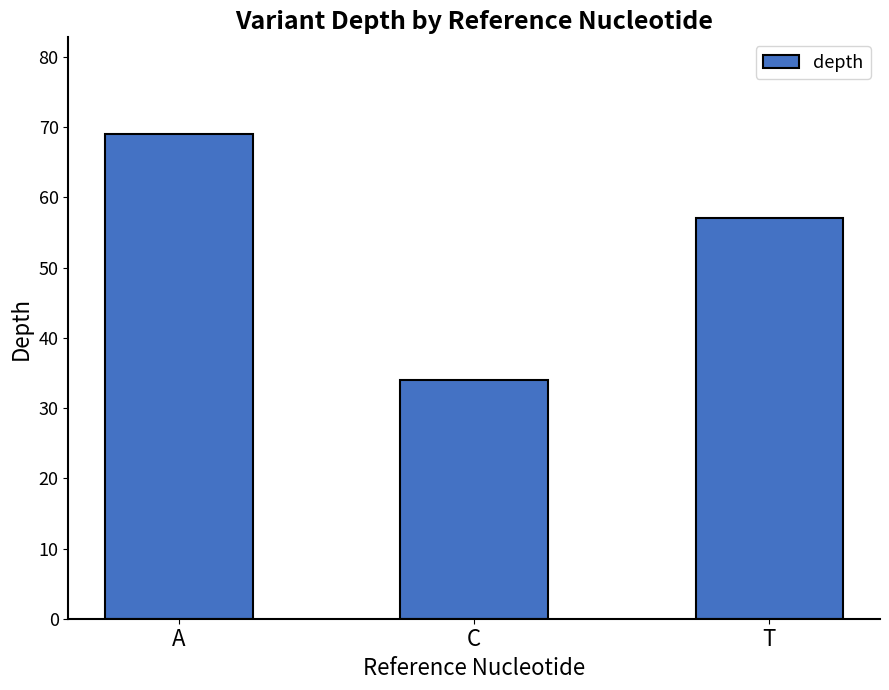

Where is the data nearest to the value 51?

T